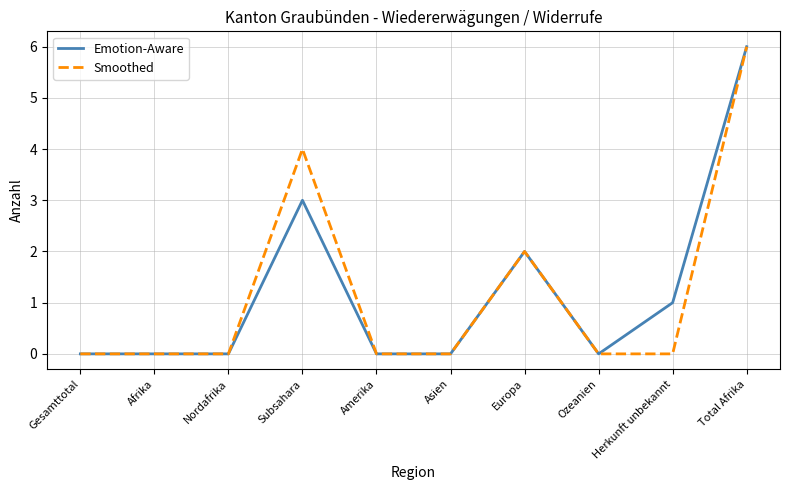

What is the spread (max minus min) of values at Herkunft unbekannt?

1